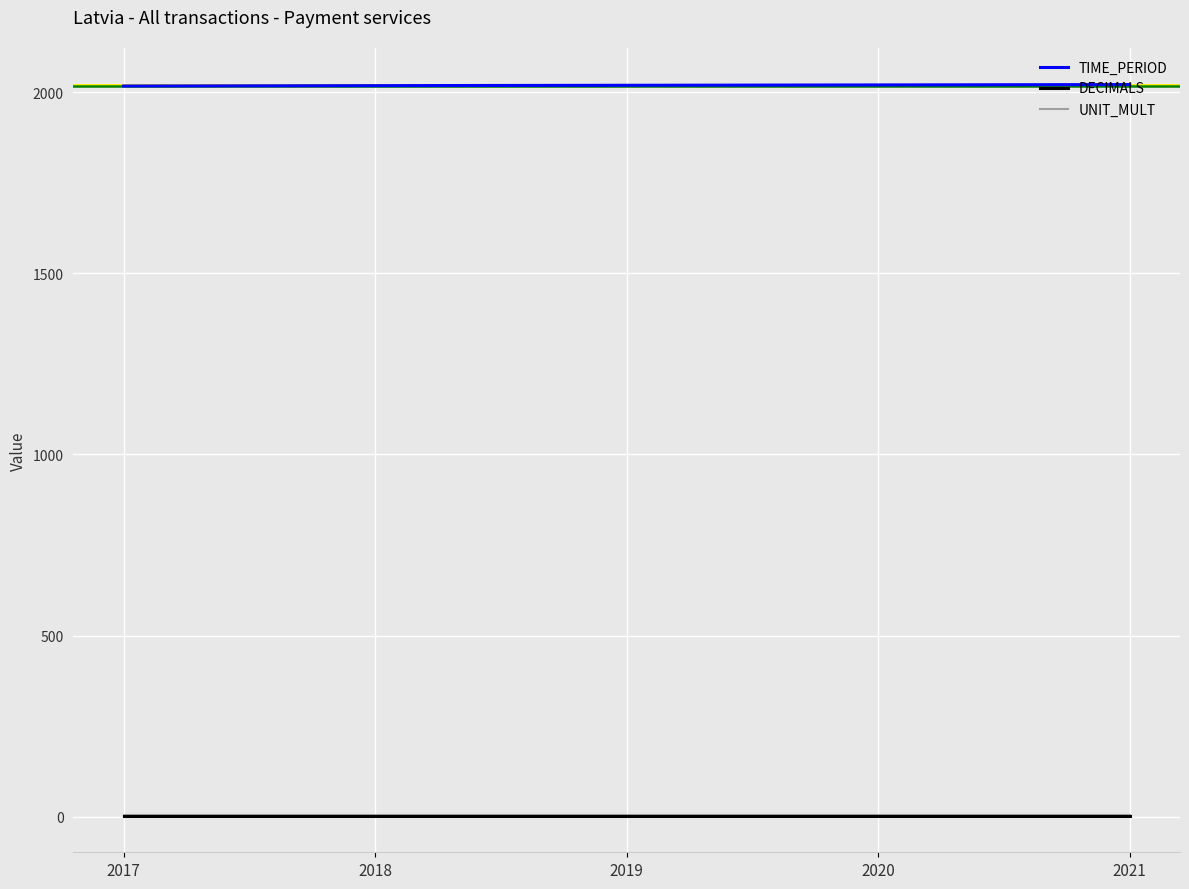

Which series has the largest total across all categories?

TIME_PERIOD